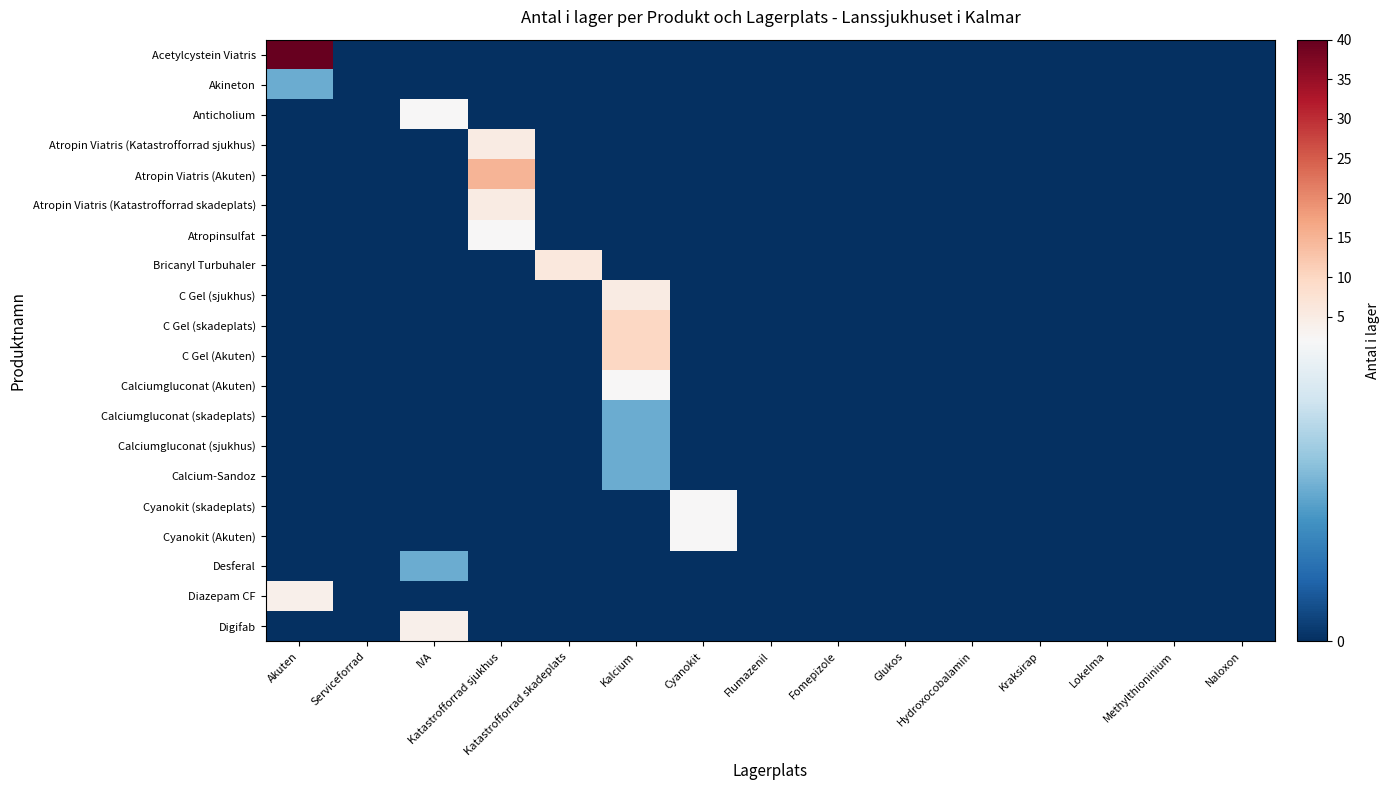

Reading right to left, extract all data points from this chart.

Acetylcystein Viatris: Naloxon=0	Methylthioninium=0	Lokelma=0	Kraksirap=0	Hydroxocobalamin=0	Glukos=0	Fomepizole=0	Flumazenil=0	Cyanokit=0	Kalcium=0	Katastrofforrad skadeplats=0	Katastrofforrad sjukhus=0	IVA=0	Serviceforrad=0	Akuten=40
Akineton: Naloxon=0	Methylthioninium=0	Lokelma=0	Kraksirap=0	Hydroxocobalamin=0	Glukos=0	Fomepizole=0	Flumazenil=0	Cyanokit=0	Kalcium=0	Katastrofforrad skadeplats=0	Katastrofforrad sjukhus=0	IVA=0	Serviceforrad=0	Akuten=1
Anticholium: Naloxon=0	Methylthioninium=0	Lokelma=0	Kraksirap=0	Hydroxocobalamin=0	Glukos=0	Fomepizole=0	Flumazenil=0	Cyanokit=0	Kalcium=0	Katastrofforrad skadeplats=0	Katastrofforrad sjukhus=0	IVA=2	Serviceforrad=0	Akuten=0
Atropin Viatris (Katastrofforrad sjukhus): Naloxon=0	Methylthioninium=0	Lokelma=0	Kraksirap=0	Hydroxocobalamin=0	Glukos=0	Fomepizole=0	Flumazenil=0	Cyanokit=0	Kalcium=0	Katastrofforrad skadeplats=0	Katastrofforrad sjukhus=5	IVA=0	Serviceforrad=0	Akuten=0
Atropin Viatris (Akuten): Naloxon=0	Methylthioninium=0	Lokelma=0	Kraksirap=0	Hydroxocobalamin=0	Glukos=0	Fomepizole=0	Flumazenil=0	Cyanokit=0	Kalcium=0	Katastrofforrad skadeplats=0	Katastrofforrad sjukhus=15	IVA=0	Serviceforrad=0	Akuten=0
Atropin Viatris (Katastrofforrad skadeplats): Naloxon=0	Methylthioninium=0	Lokelma=0	Kraksirap=0	Hydroxocobalamin=0	Glukos=0	Fomepizole=0	Flumazenil=0	Cyanokit=0	Kalcium=0	Katastrofforrad skadeplats=0	Katastrofforrad sjukhus=5	IVA=0	Serviceforrad=0	Akuten=0
Atropinsulfat: Naloxon=0	Methylthioninium=0	Lokelma=0	Kraksirap=0	Hydroxocobalamin=0	Glukos=0	Fomepizole=0	Flumazenil=0	Cyanokit=0	Kalcium=0	Katastrofforrad skadeplats=0	Katastrofforrad sjukhus=2	IVA=0	Serviceforrad=0	Akuten=0
Bricanyl Turbuhaler: Naloxon=0	Methylthioninium=0	Lokelma=0	Kraksirap=0	Hydroxocobalamin=0	Glukos=0	Fomepizole=0	Flumazenil=0	Cyanokit=0	Kalcium=0	Katastrofforrad skadeplats=6	Katastrofforrad sjukhus=0	IVA=0	Serviceforrad=0	Akuten=0
C Gel (sjukhus): Naloxon=0	Methylthioninium=0	Lokelma=0	Kraksirap=0	Hydroxocobalamin=0	Glukos=0	Fomepizole=0	Flumazenil=0	Cyanokit=0	Kalcium=5	Katastrofforrad skadeplats=0	Katastrofforrad sjukhus=0	IVA=0	Serviceforrad=0	Akuten=0
C Gel (skadeplats): Naloxon=0	Methylthioninium=0	Lokelma=0	Kraksirap=0	Hydroxocobalamin=0	Glukos=0	Fomepizole=0	Flumazenil=0	Cyanokit=0	Kalcium=10	Katastrofforrad skadeplats=0	Katastrofforrad sjukhus=0	IVA=0	Serviceforrad=0	Akuten=0
C Gel (Akuten): Naloxon=0	Methylthioninium=0	Lokelma=0	Kraksirap=0	Hydroxocobalamin=0	Glukos=0	Fomepizole=0	Flumazenil=0	Cyanokit=0	Kalcium=10	Katastrofforrad skadeplats=0	Katastrofforrad sjukhus=0	IVA=0	Serviceforrad=0	Akuten=0
Calciumgluconat (Akuten): Naloxon=0	Methylthioninium=0	Lokelma=0	Kraksirap=0	Hydroxocobalamin=0	Glukos=0	Fomepizole=0	Flumazenil=0	Cyanokit=0	Kalcium=2	Katastrofforrad skadeplats=0	Katastrofforrad sjukhus=0	IVA=0	Serviceforrad=0	Akuten=0
Calciumgluconat (skadeplats): Naloxon=0	Methylthioninium=0	Lokelma=0	Kraksirap=0	Hydroxocobalamin=0	Glukos=0	Fomepizole=0	Flumazenil=0	Cyanokit=0	Kalcium=1	Katastrofforrad skadeplats=0	Katastrofforrad sjukhus=0	IVA=0	Serviceforrad=0	Akuten=0
Calciumgluconat (sjukhus): Naloxon=0	Methylthioninium=0	Lokelma=0	Kraksirap=0	Hydroxocobalamin=0	Glukos=0	Fomepizole=0	Flumazenil=0	Cyanokit=0	Kalcium=1	Katastrofforrad skadeplats=0	Katastrofforrad sjukhus=0	IVA=0	Serviceforrad=0	Akuten=0
Calcium-Sandoz: Naloxon=0	Methylthioninium=0	Lokelma=0	Kraksirap=0	Hydroxocobalamin=0	Glukos=0	Fomepizole=0	Flumazenil=0	Cyanokit=0	Kalcium=1	Katastrofforrad skadeplats=0	Katastrofforrad sjukhus=0	IVA=0	Serviceforrad=0	Akuten=0
Cyanokit (skadeplats): Naloxon=0	Methylthioninium=0	Lokelma=0	Kraksirap=0	Hydroxocobalamin=0	Glukos=0	Fomepizole=0	Flumazenil=0	Cyanokit=2	Kalcium=0	Katastrofforrad skadeplats=0	Katastrofforrad sjukhus=0	IVA=0	Serviceforrad=0	Akuten=0
Cyanokit (Akuten): Naloxon=0	Methylthioninium=0	Lokelma=0	Kraksirap=0	Hydroxocobalamin=0	Glukos=0	Fomepizole=0	Flumazenil=0	Cyanokit=2	Kalcium=0	Katastrofforrad skadeplats=0	Katastrofforrad sjukhus=0	IVA=0	Serviceforrad=0	Akuten=0
Desferal: Naloxon=0	Methylthioninium=0	Lokelma=0	Kraksirap=0	Hydroxocobalamin=0	Glukos=0	Fomepizole=0	Flumazenil=0	Cyanokit=0	Kalcium=0	Katastrofforrad skadeplats=0	Katastrofforrad sjukhus=0	IVA=1	Serviceforrad=0	Akuten=0
Diazepam CF: Naloxon=0	Methylthioninium=0	Lokelma=0	Kraksirap=0	Hydroxocobalamin=0	Glukos=0	Fomepizole=0	Flumazenil=0	Cyanokit=0	Kalcium=0	Katastrofforrad skadeplats=0	Katastrofforrad sjukhus=0	IVA=0	Serviceforrad=0	Akuten=4
Digifab: Naloxon=0	Methylthioninium=0	Lokelma=0	Kraksirap=0	Hydroxocobalamin=0	Glukos=0	Fomepizole=0	Flumazenil=0	Cyanokit=0	Kalcium=0	Katastrofforrad skadeplats=0	Katastrofforrad sjukhus=0	IVA=4	Serviceforrad=0	Akuten=0